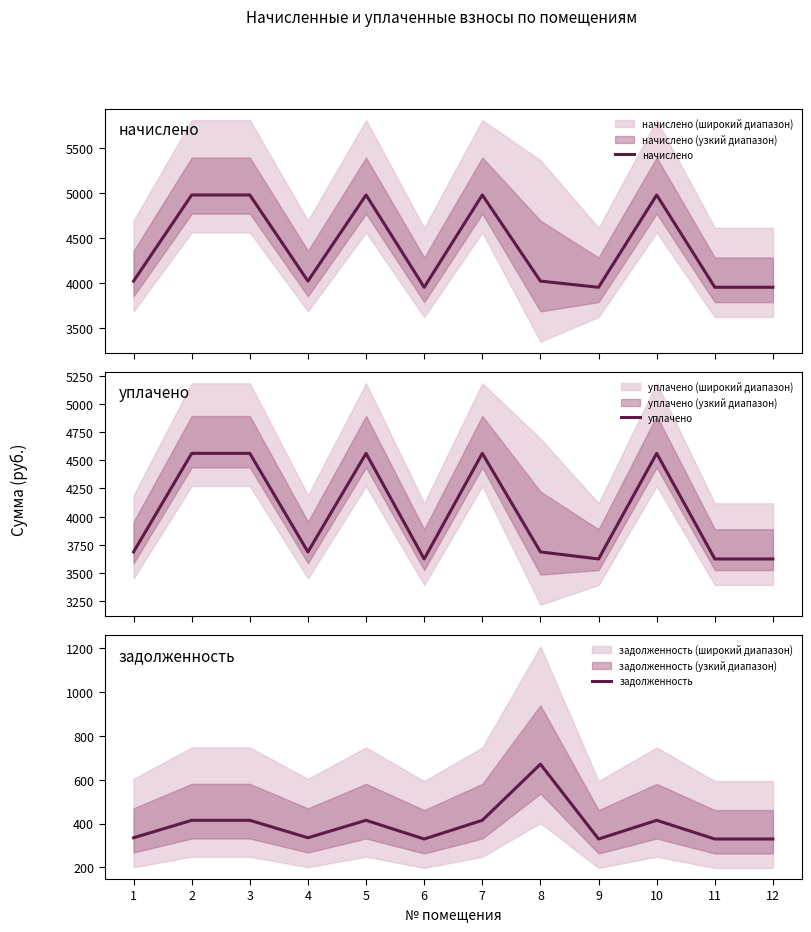

True or false: начислено and задолженность intersect in this chart.

False